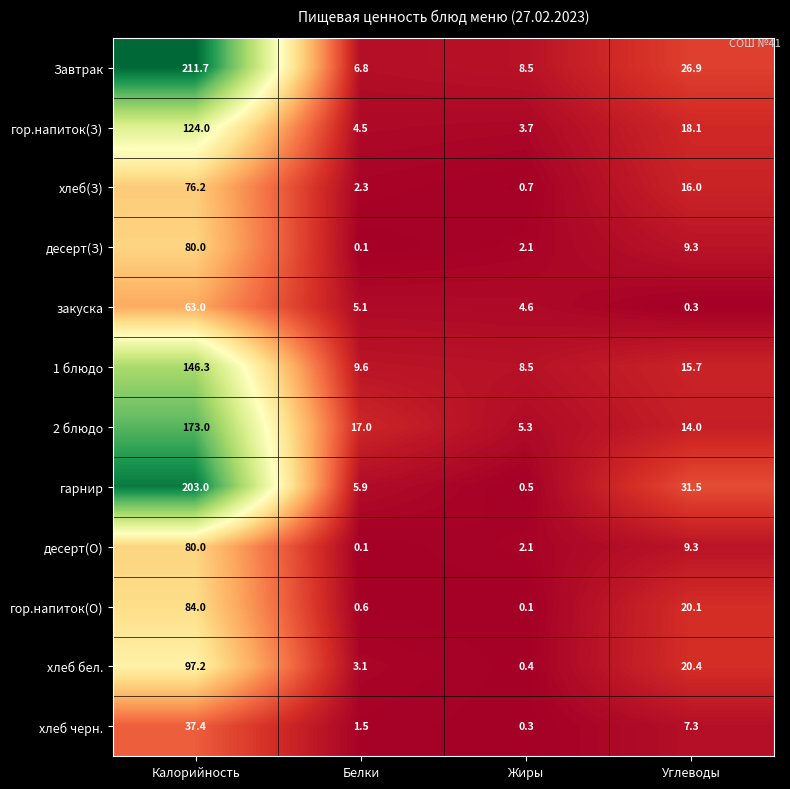

What is the difference between the 2 блюдо values at Жиры and Белки?

11.7